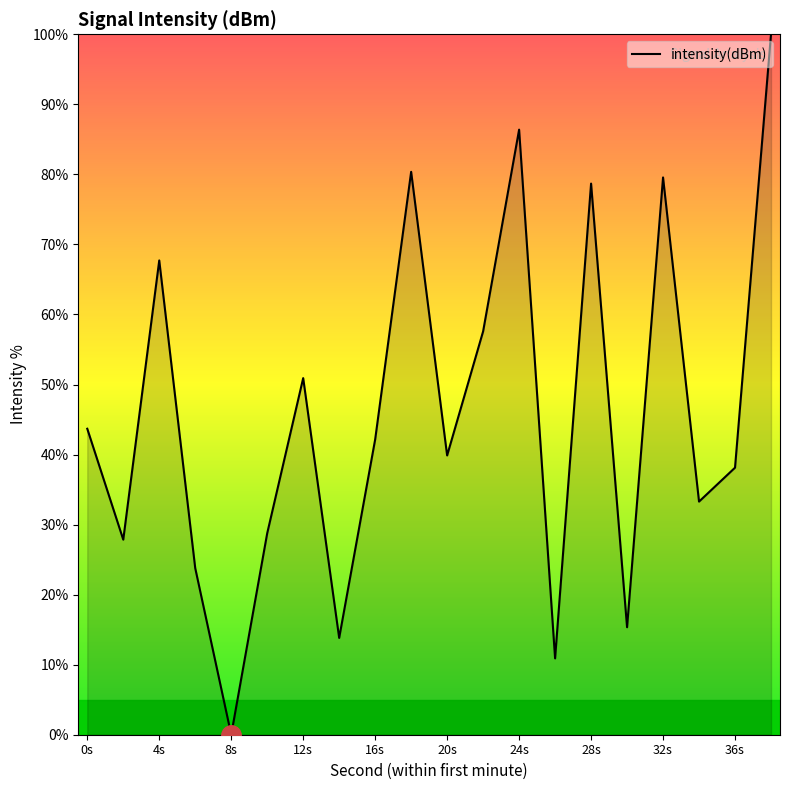

What is the difference between the second highest and second lowest values?

75.5